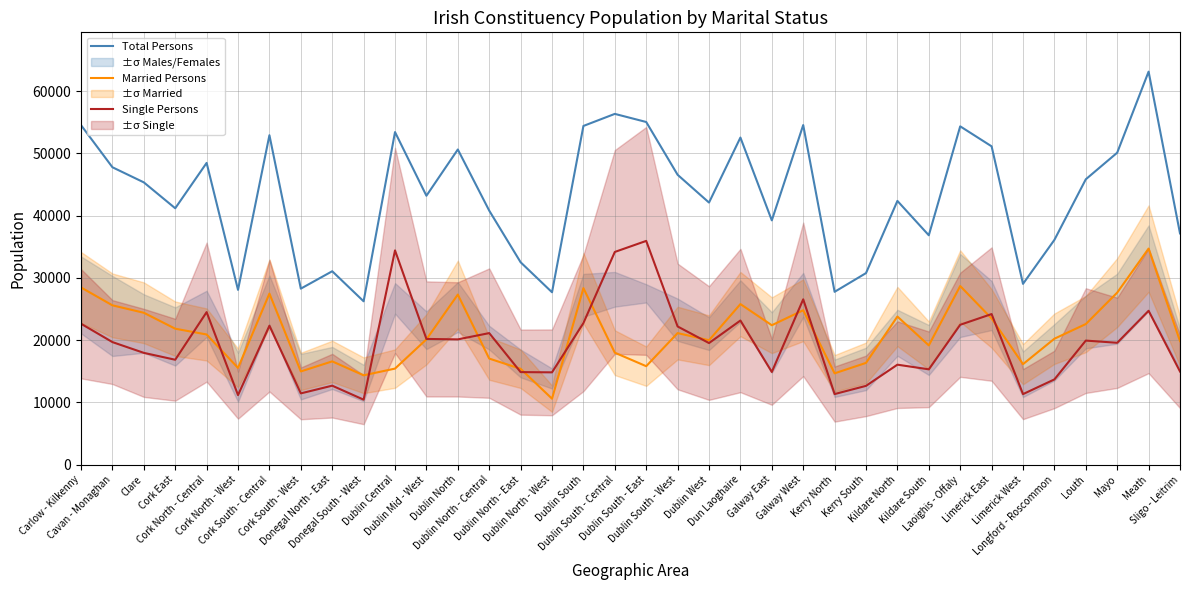

What position from the left is Clare?

3